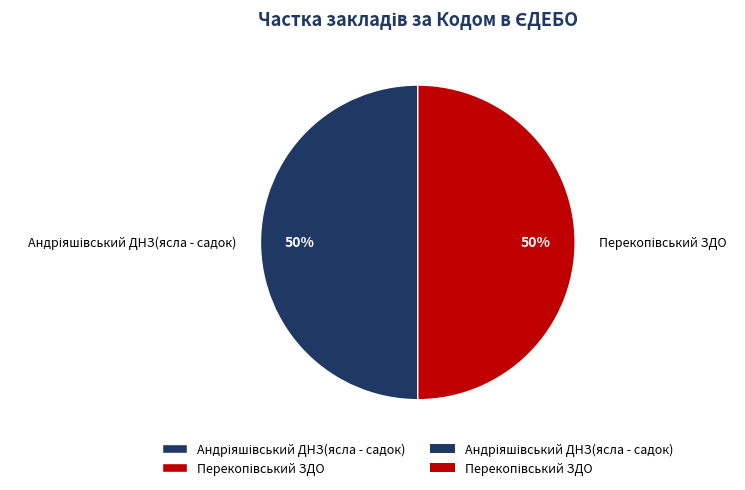

To the nearest percent, what is the average slice percentage?

50%